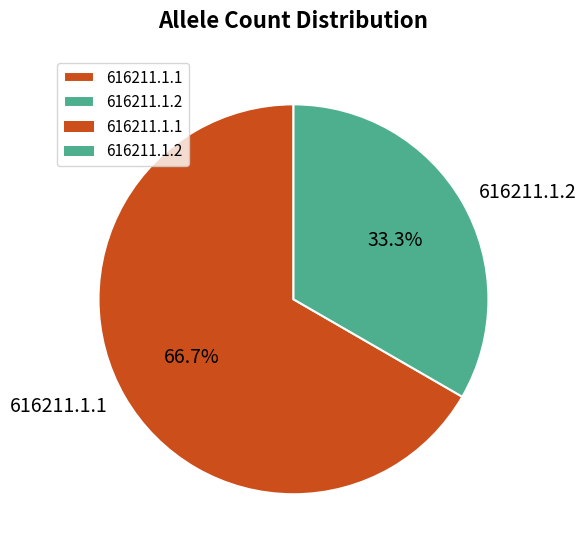

Which has a higher value, 616211.1.1 or 616211.1.2?

616211.1.1